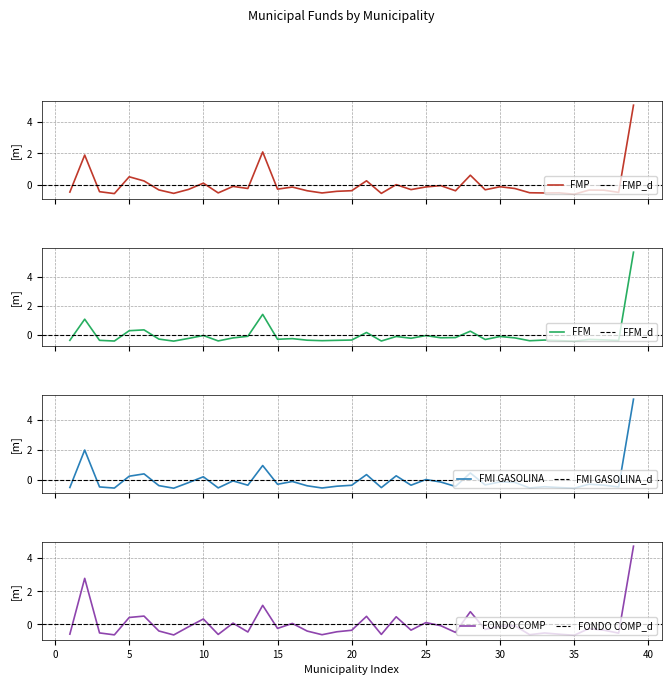

Which series has the largest range (max minus min)?

FONDO DE FOMENTO MUNICIPAL